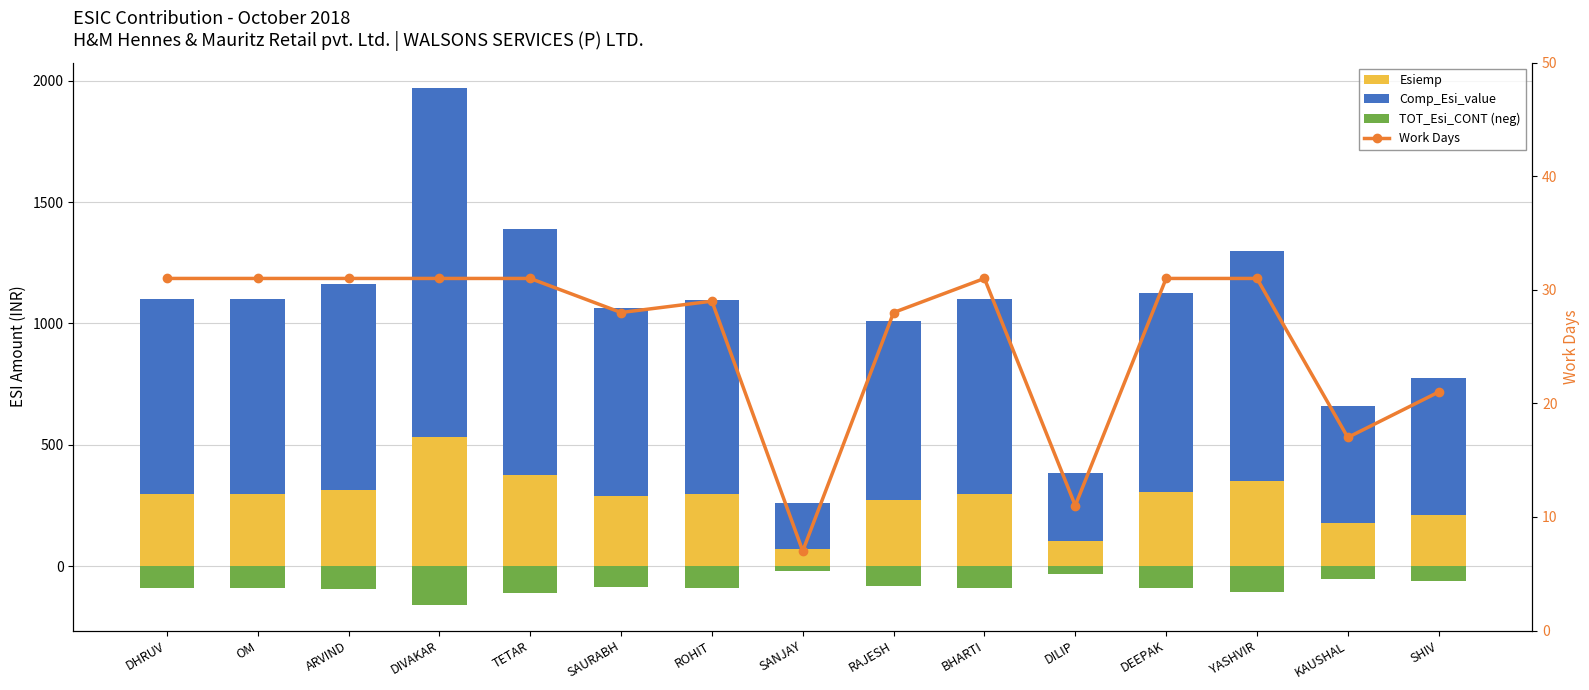

Between BHARTI and DILIP, which is larger?

BHARTI